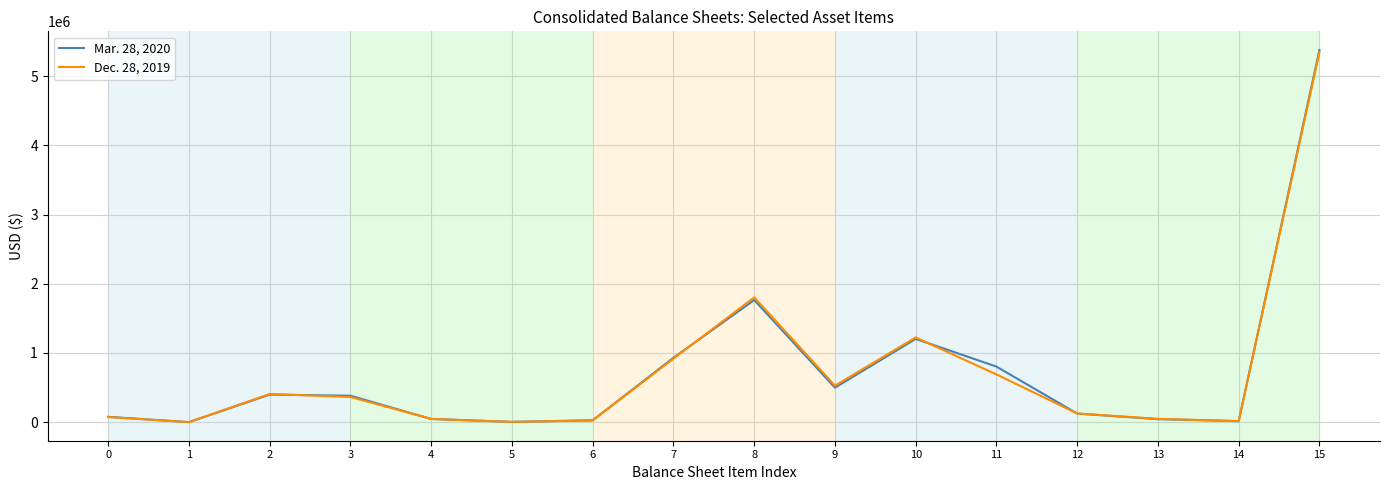

What is the total value across all series at 11?

1491538